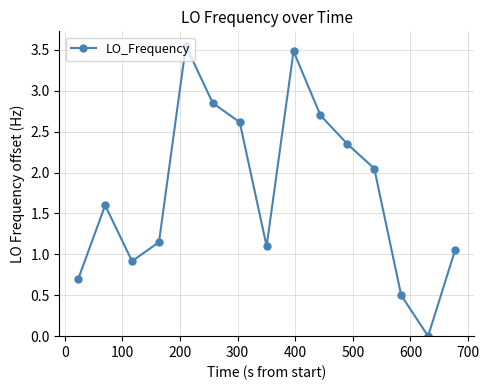

What is the average value?

1.8